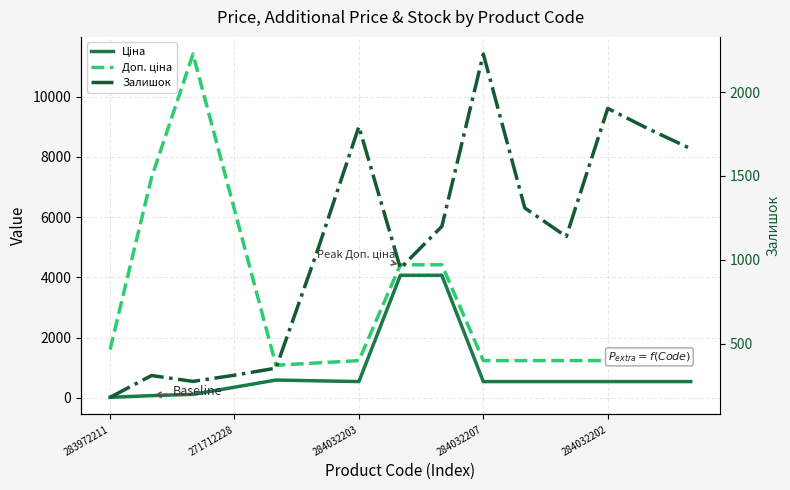

Between 10 and 8, which is larger?

8